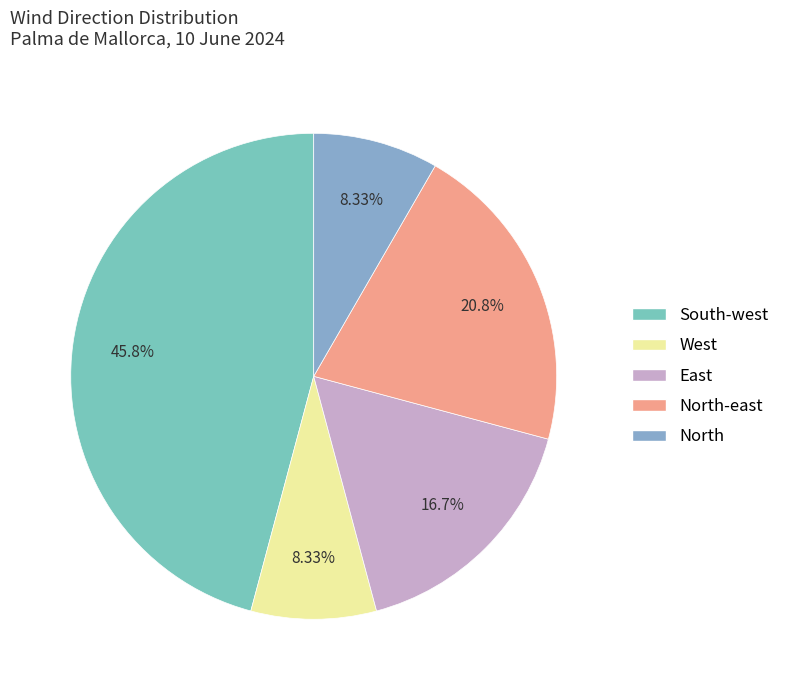

How many segments does this pie chart have?

5